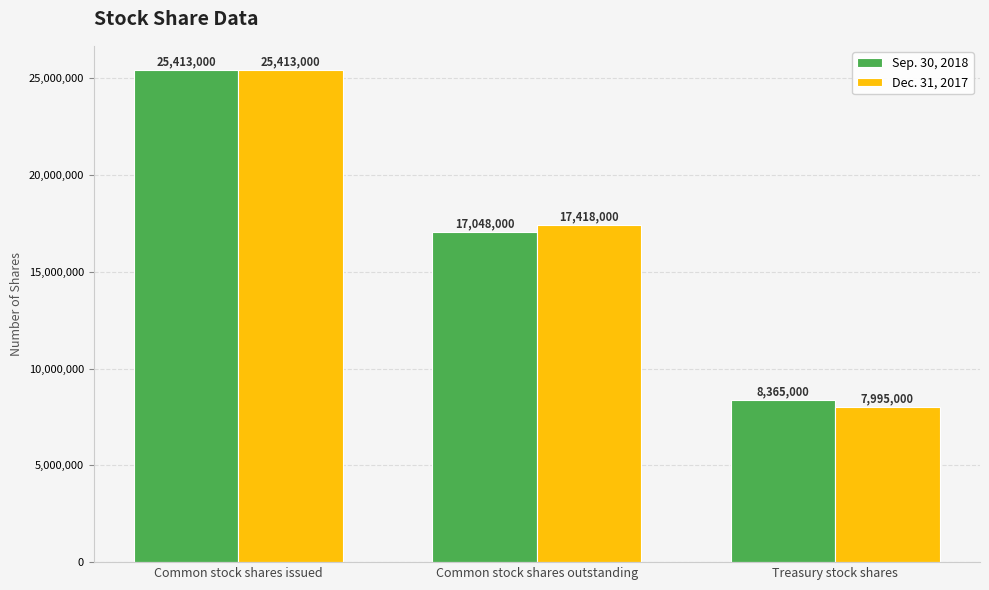

At which label does Sep. 30, 2018 first exceed 17048000?

Common stock shares issued